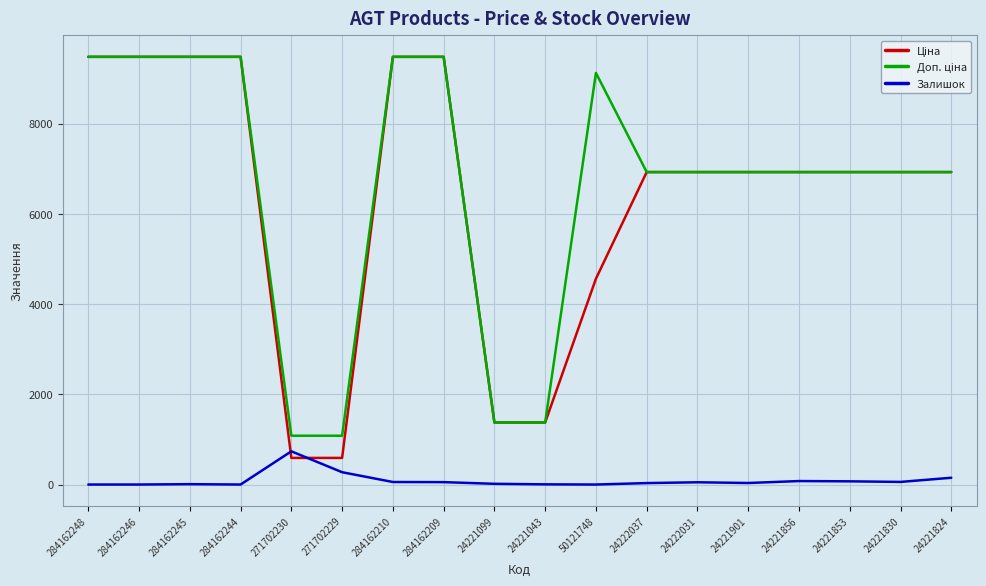

What is the spread (max minus min) of values at 284162246?

9480.1